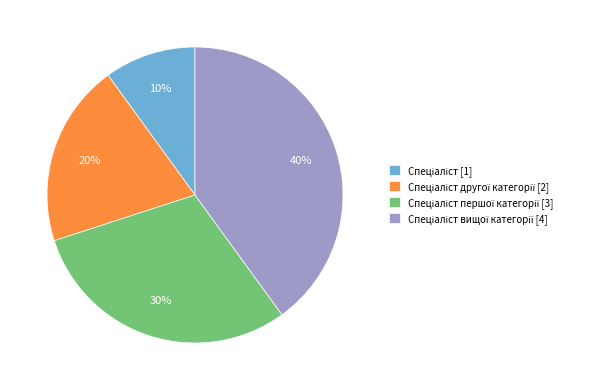

Does any single category account for the majority?

No